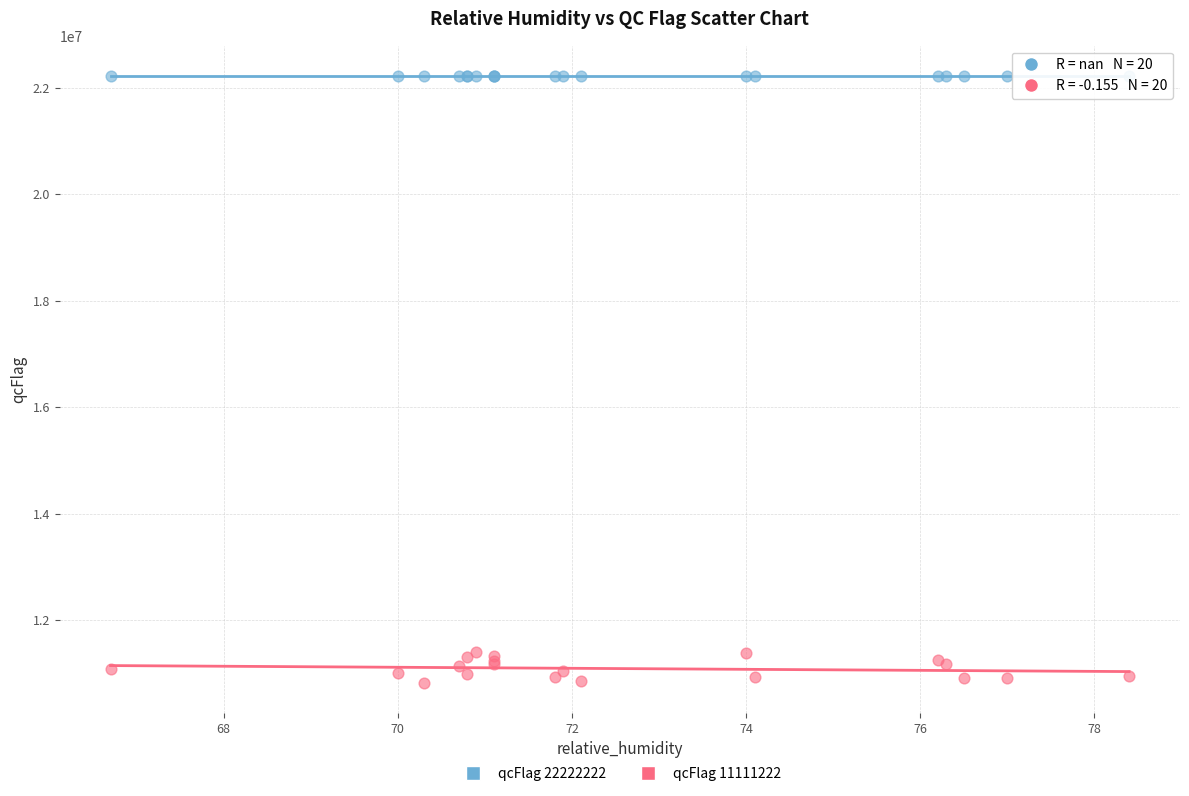

What are all the series names shown in the legend?

qcFlag 22222222, qcFlag 11111222